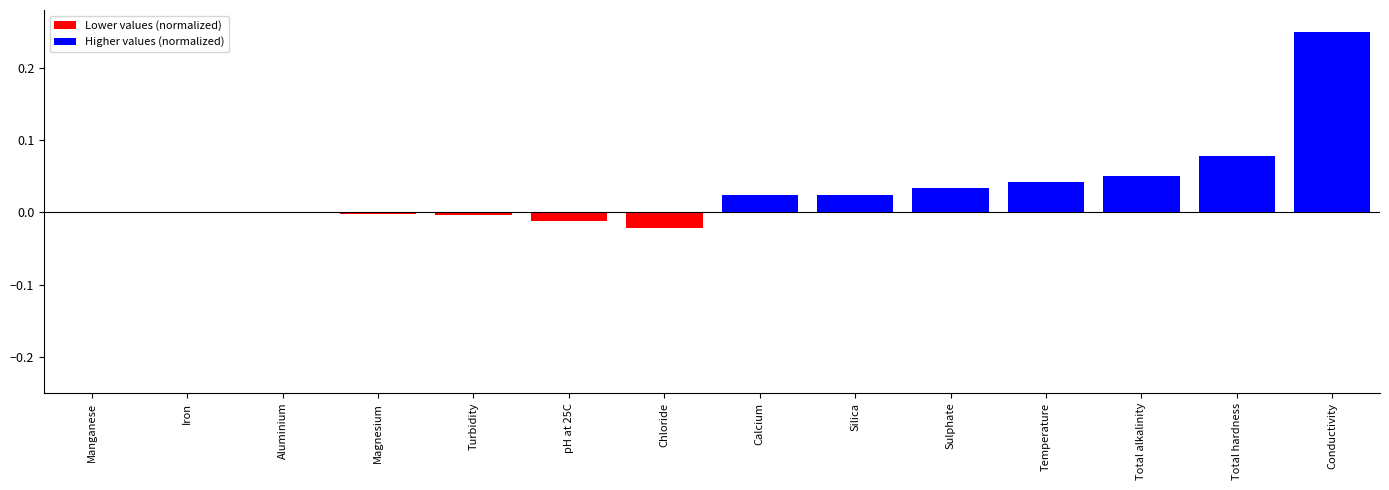

Which label corresponds to the largest value in the chart?

Conductivity